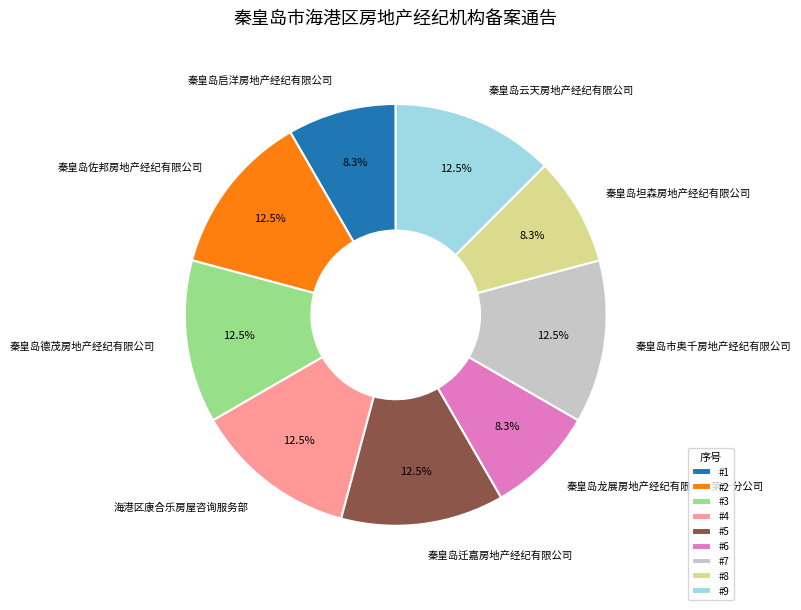

The 秦皇岛佐邦房地产经纪有限公司 slice represents 20% of the pie. True or false?

False